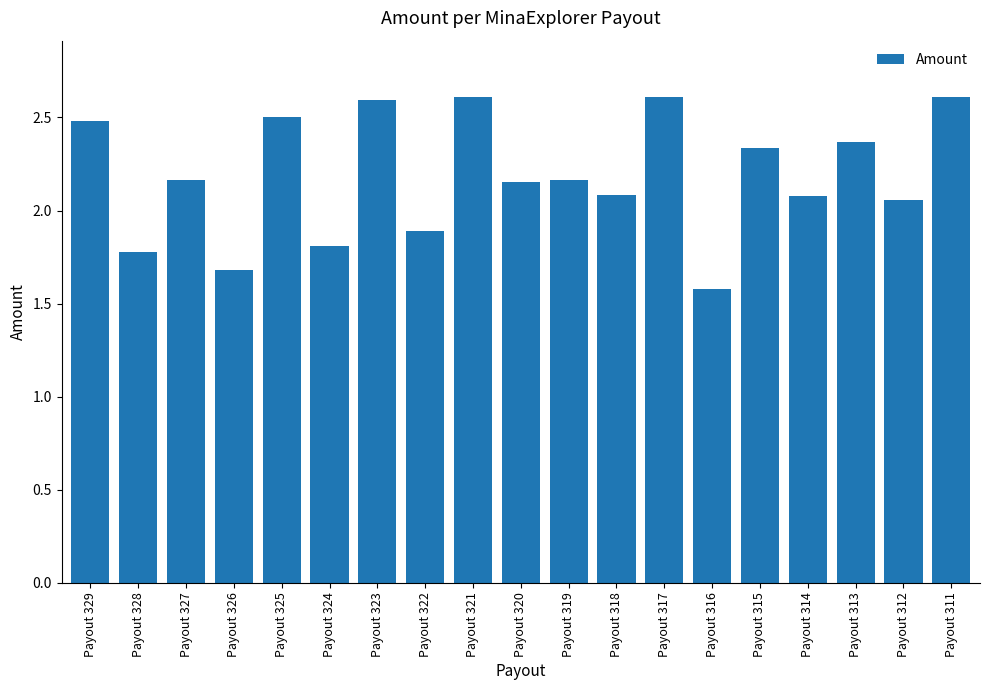

What is the sum of the values at Payout 323 and Payout 318?

4.7